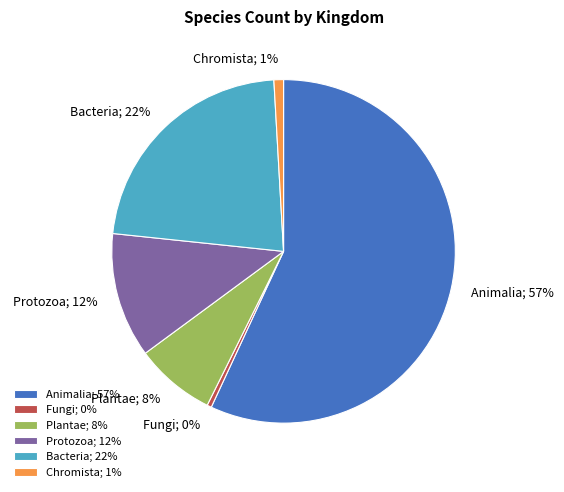

Which category accounts for the majority?

Animalia; 57%